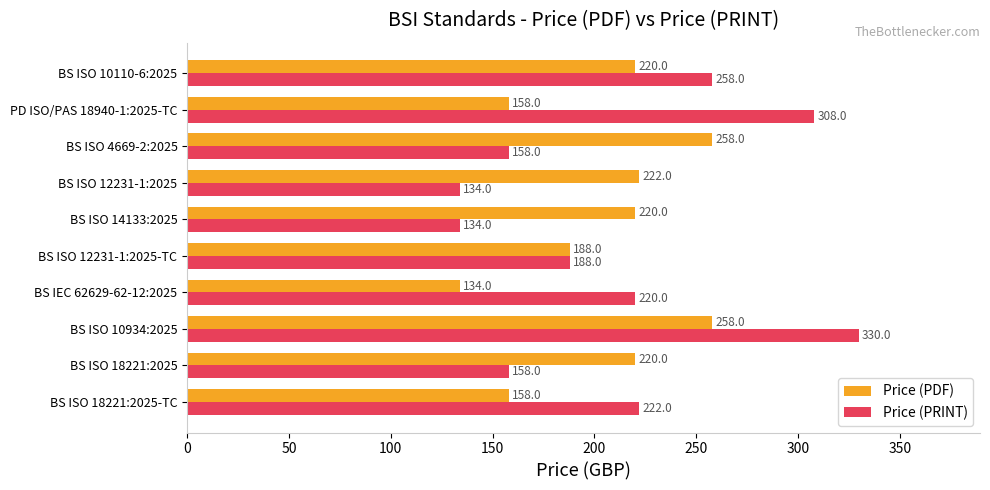

List the series in order of their peak value, highest first.

Price (PRINT), Price (PDF)